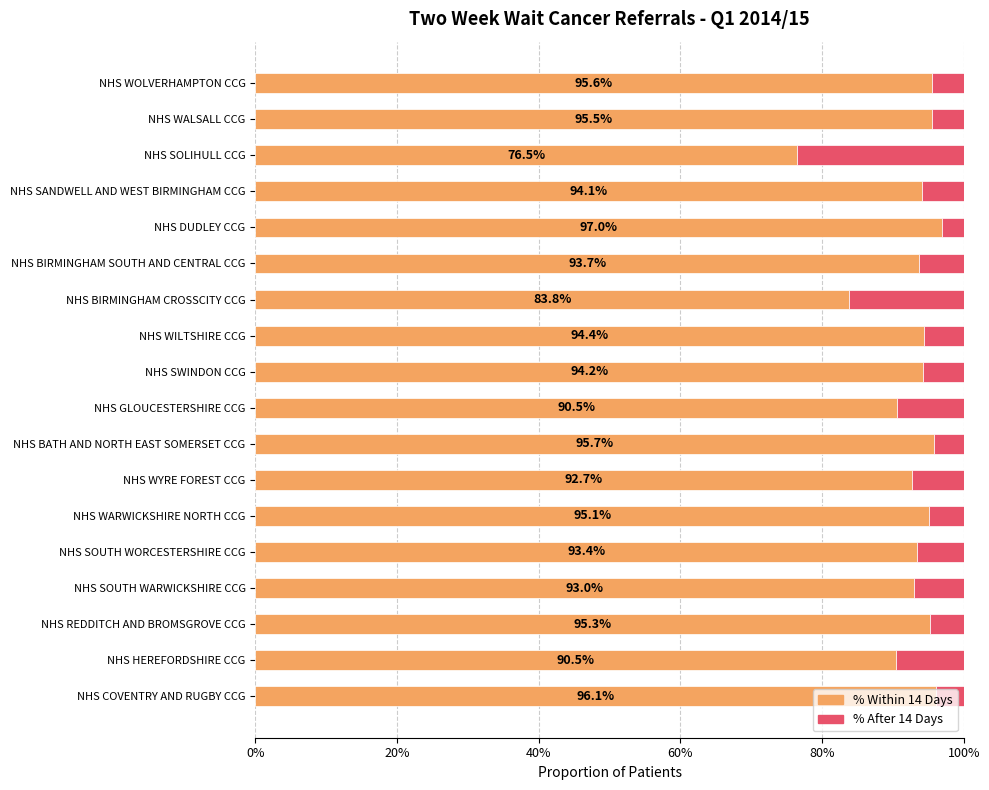

What is the value of the % Within 14 Days bar at the 10th from the left?

0.9